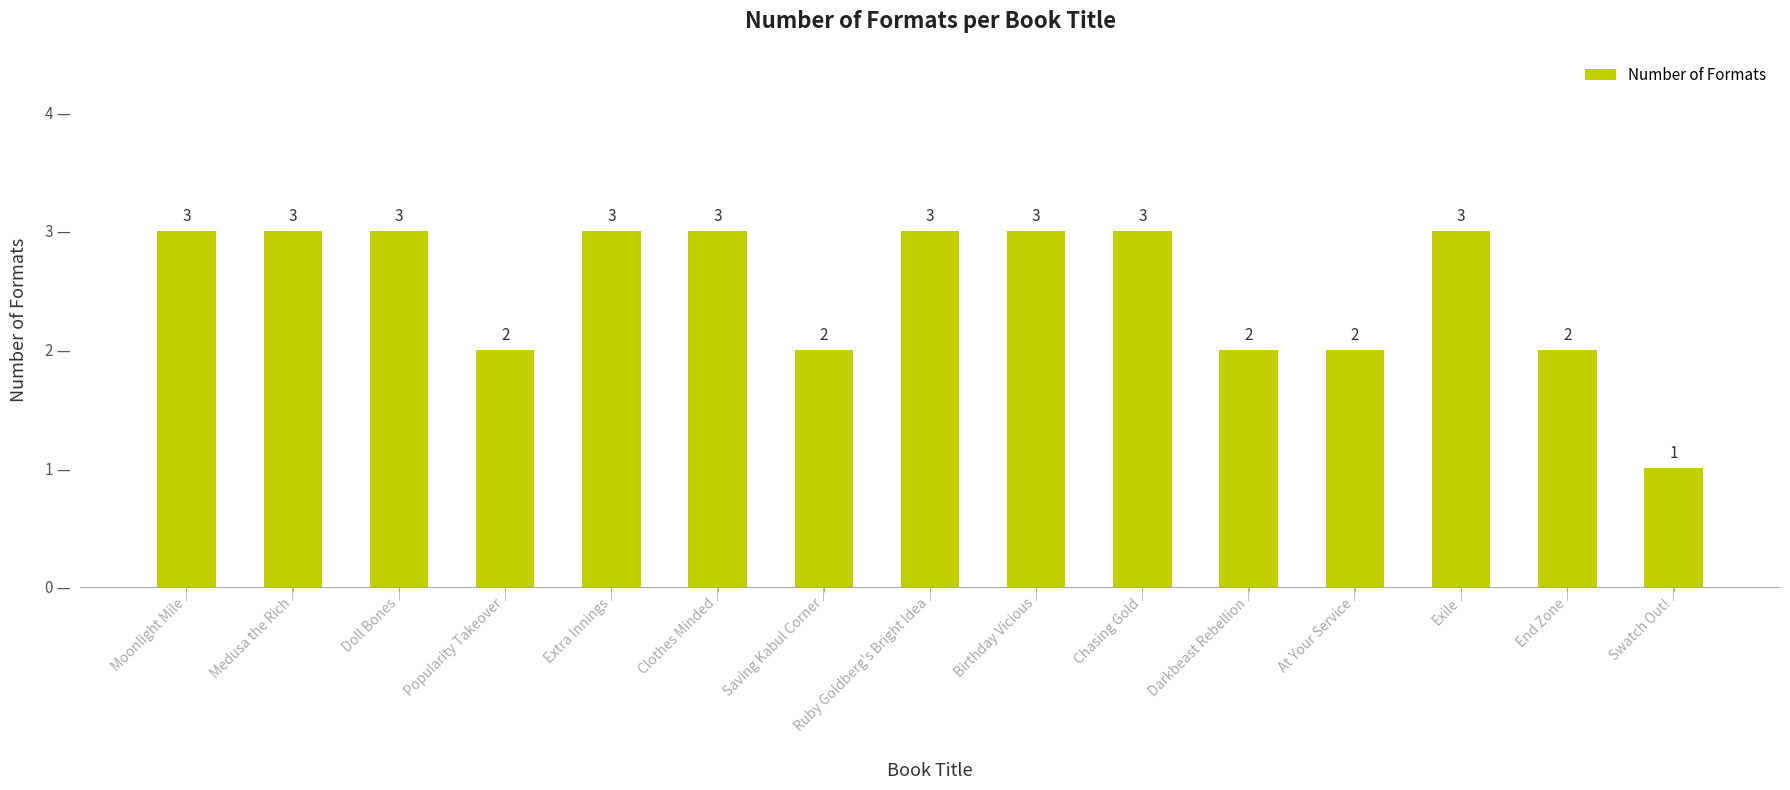

Is it true that the value at Popularity Takeover is 3?

False